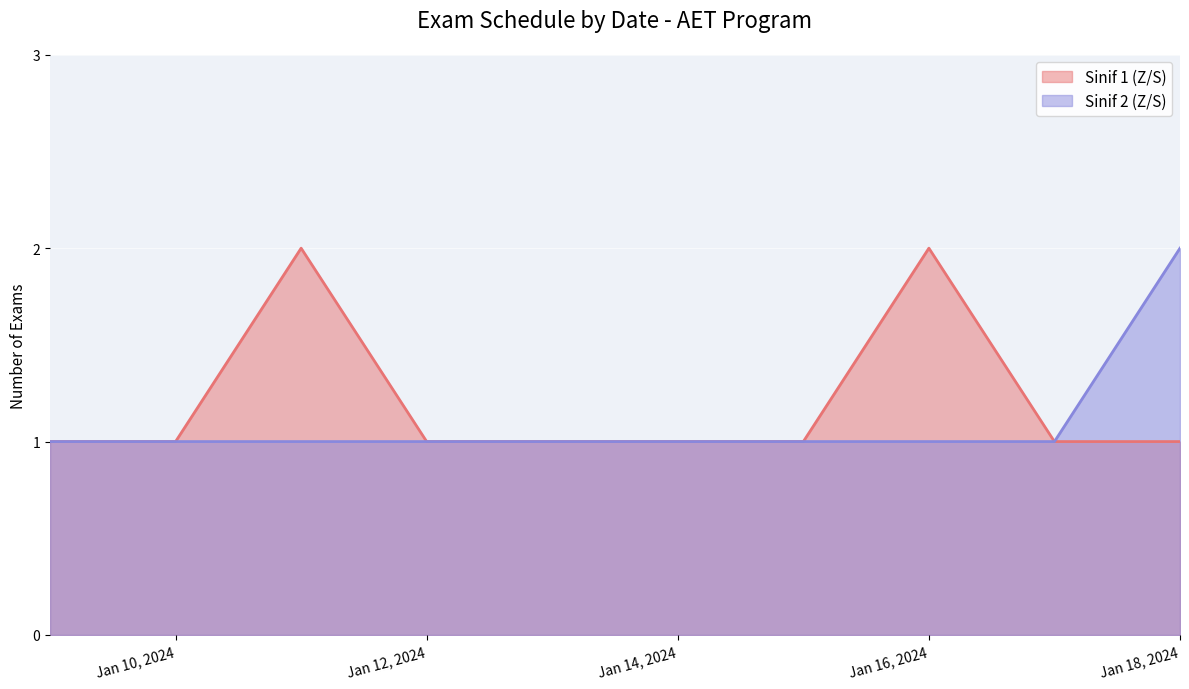

What is the difference between the maximum and second lowest values in the Sinif 1 (Z/S) series?

1